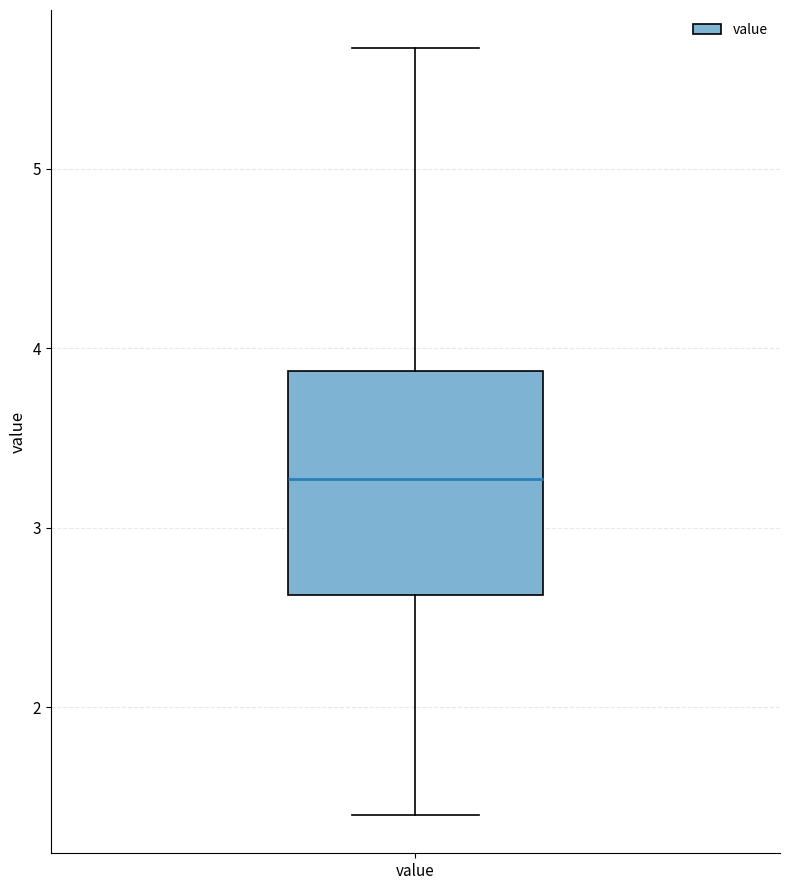

Where is the lower edge of the box for value on the y-axis? The values are not printed on the chart, so give them approximately, as read against the axis.

2.6